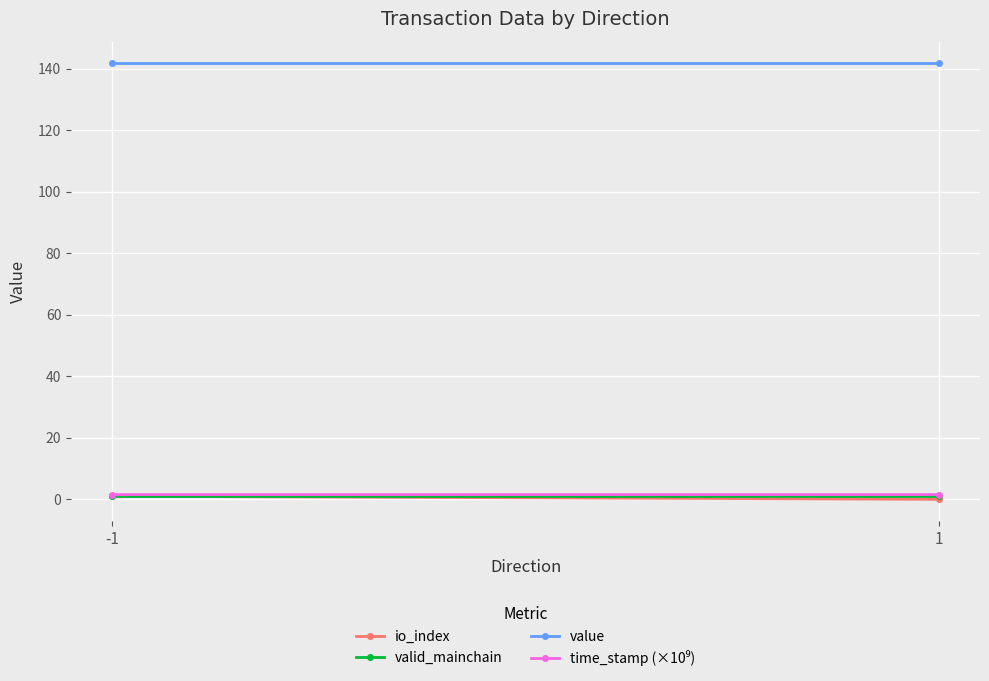

How many lines are shown in the chart?

4